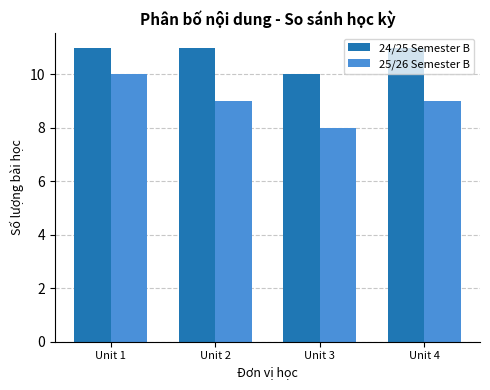

What is the spread (max minus min) of values at Unit 3?

2